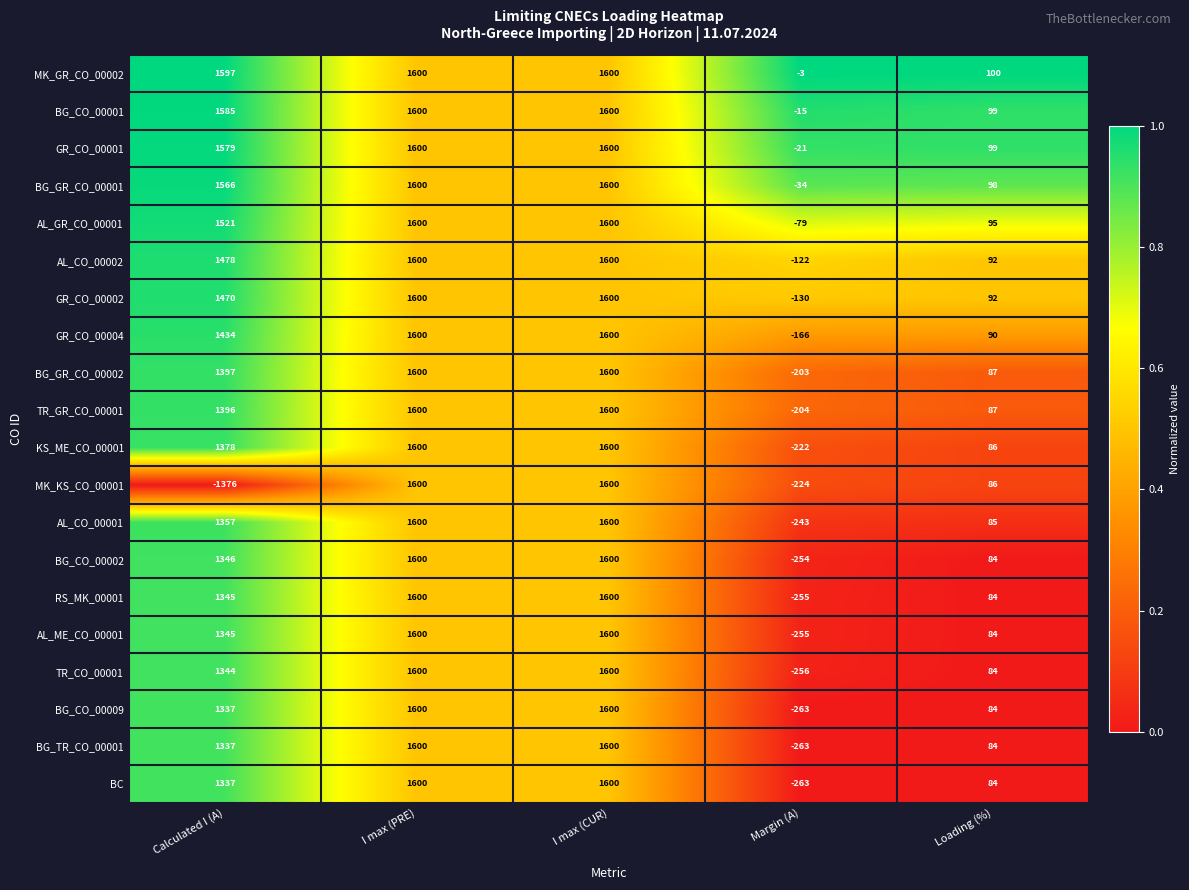

What value does the BG_CO_00009 series have at Margin (A)?

-263